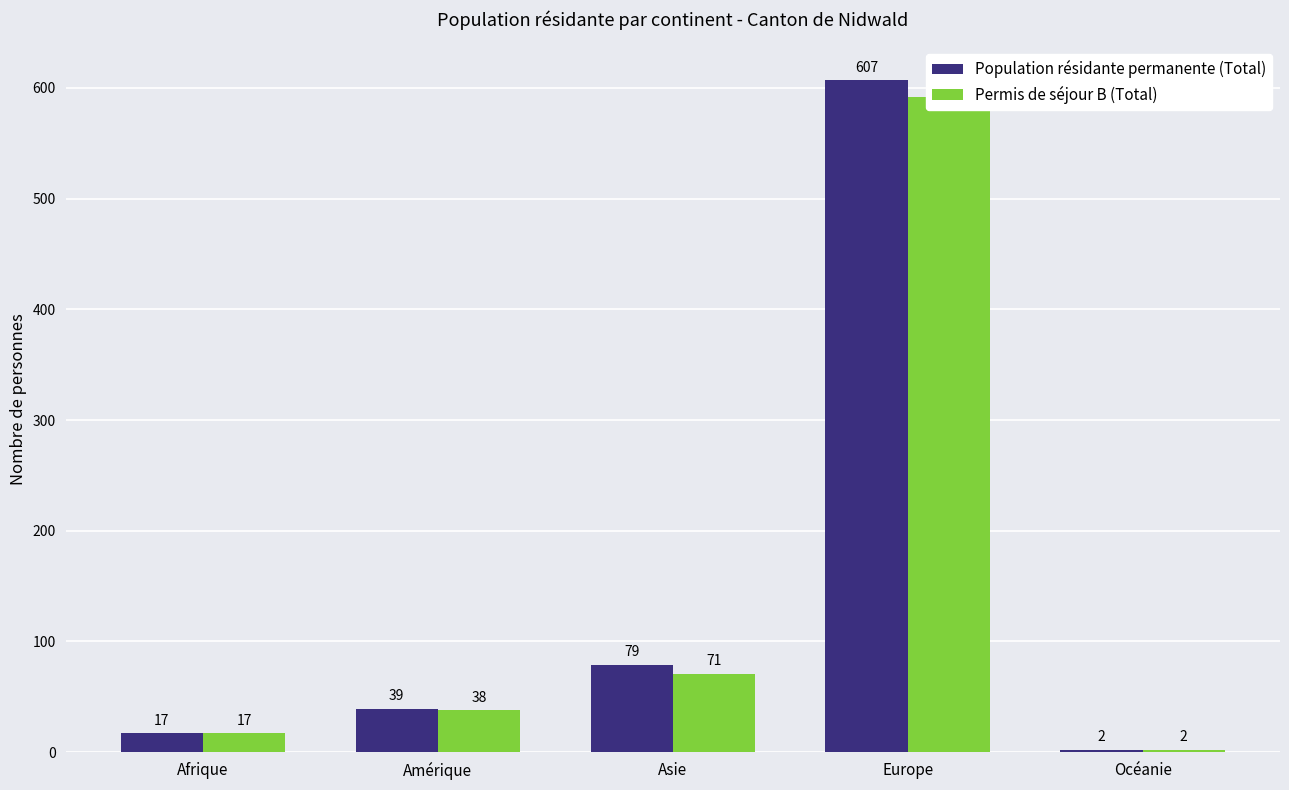

What is the value of the Permis de séjour B (Total) bar at the 3rd from the left?

71